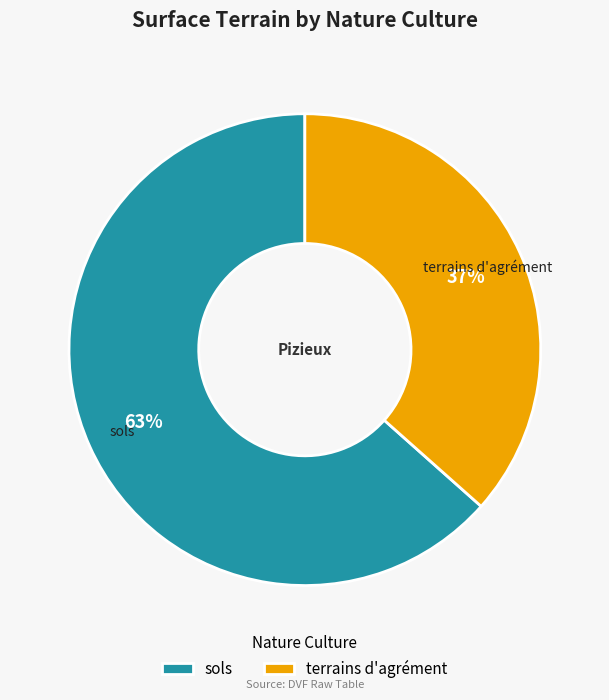

Is sols the majority of the pie?

Yes